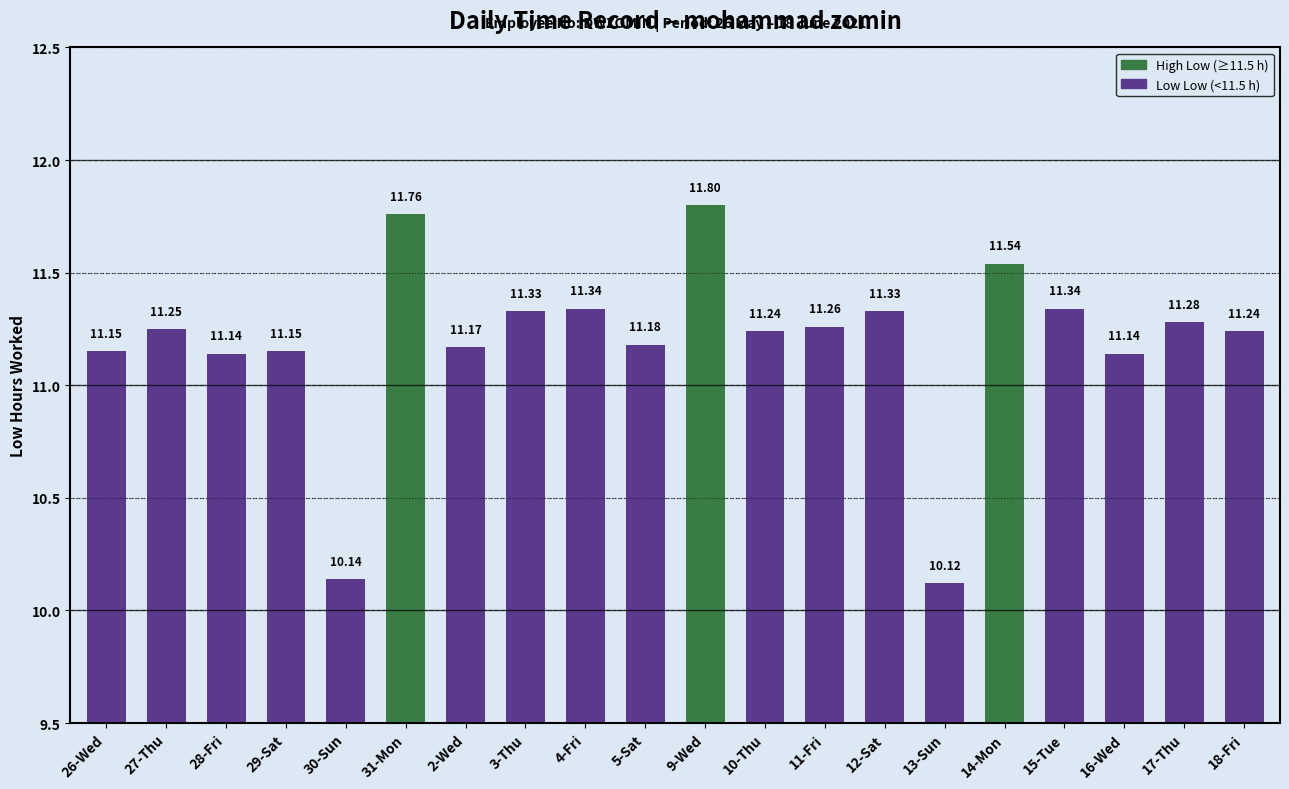

What is the change in value from 30-Sun to 12-Sat?

+1.2